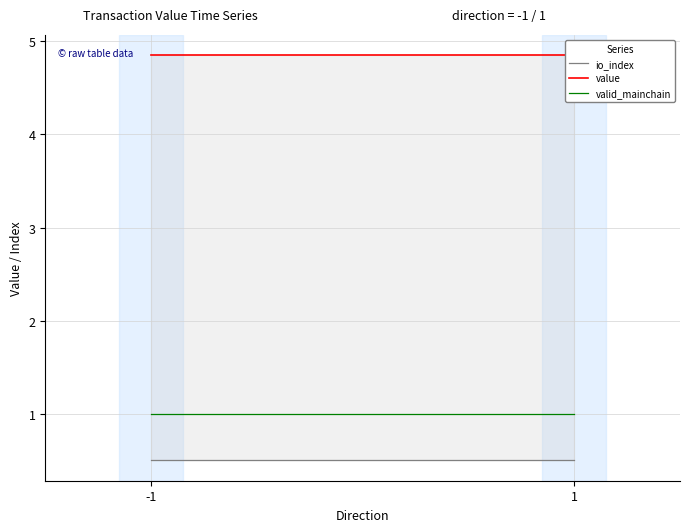

Rank the series at 1 from lowest to highest value.

io_index, valid_mainchain, value